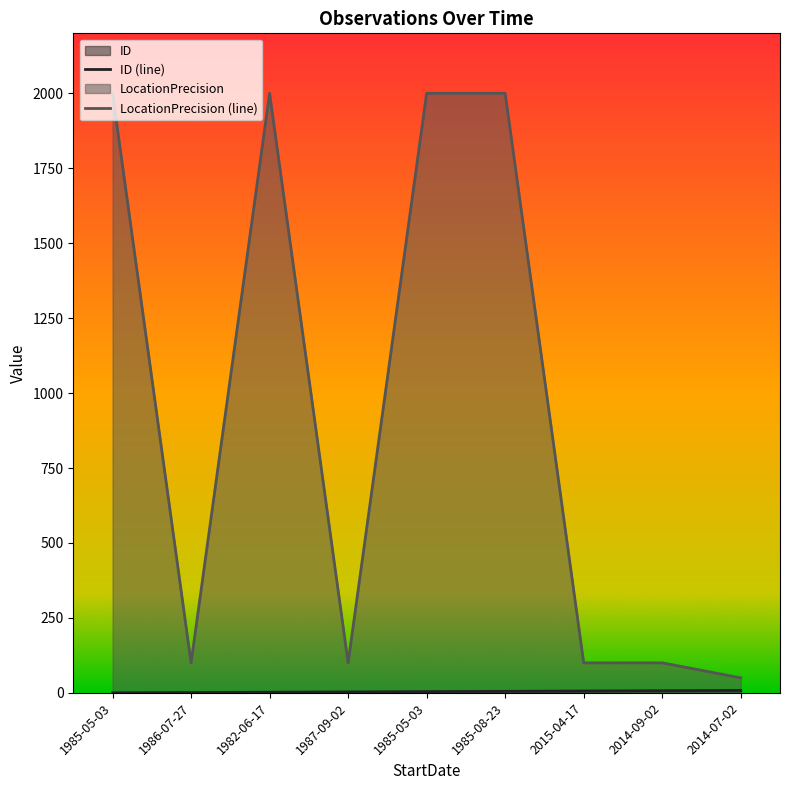

The value of LocationPrecision at 1985-05-03 is 2000. True or false?

True